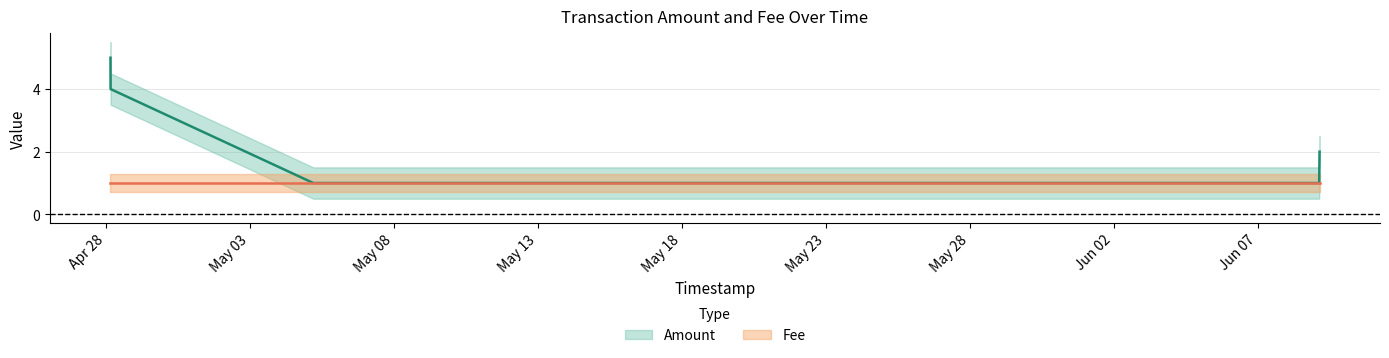

At which category does the chart reach its minimum across all series?

2017-05-05 04:44:55